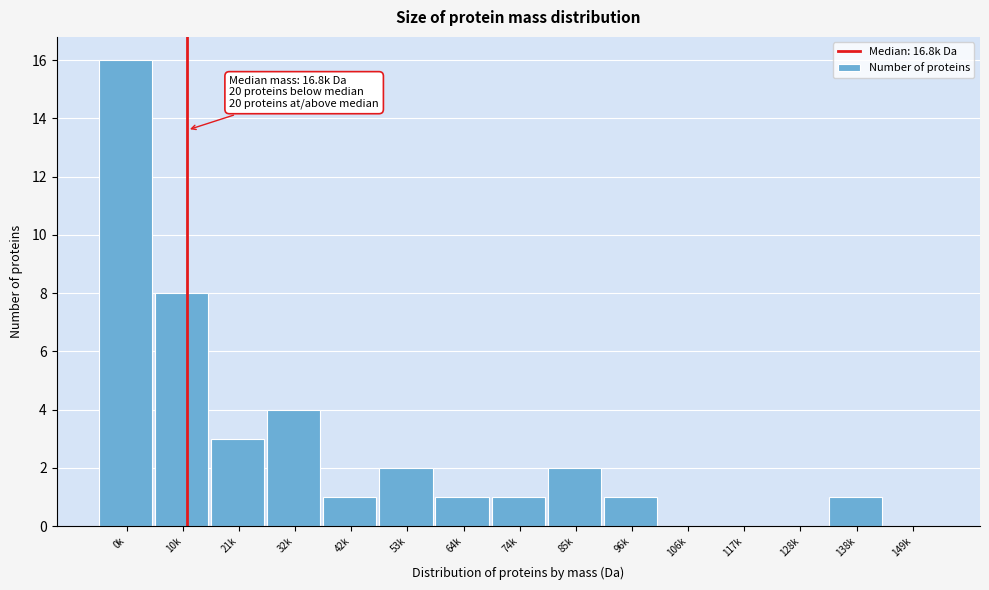

Reading right to left, list all the values displayed in this chart.

149k=0	138k=1	128k=0	117k=0	106k=0	96k=1	85k=2	74k=1	64k=1	53k=2	42k=1	32k=4	21k=3	10k=8	0k=16